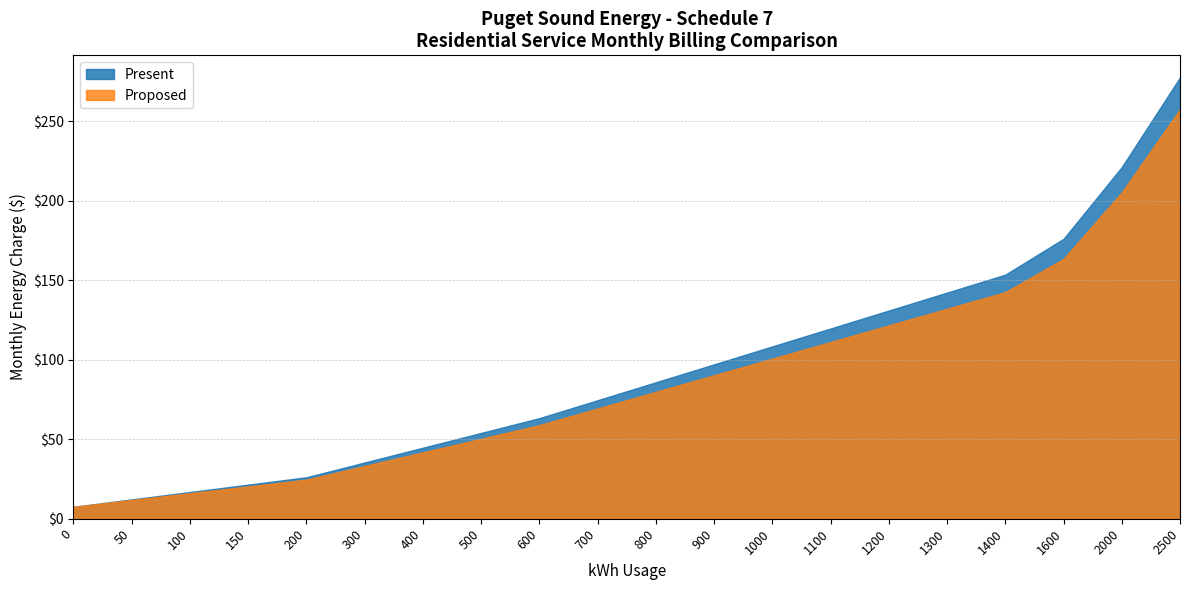

Is the value of Present at 500 greater than the value of Proposed at 300?

Yes